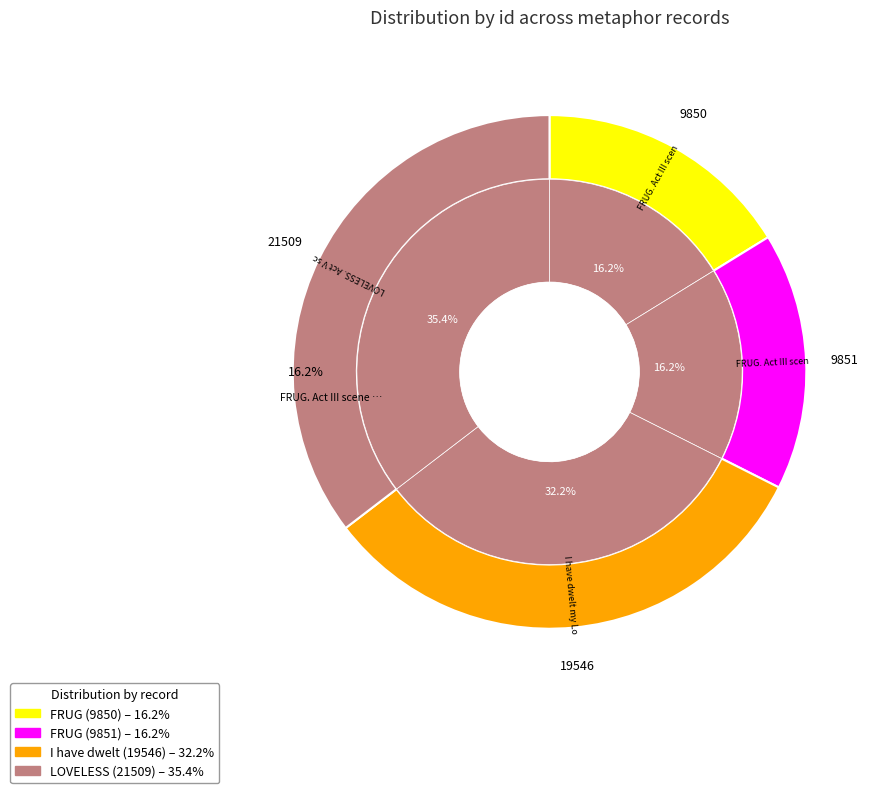

To the nearest percent, what is the difference between the FRUG. Act III scene 3i (9851) and LOVELESS. Act V scene ii (21509) slice percentages?

19%